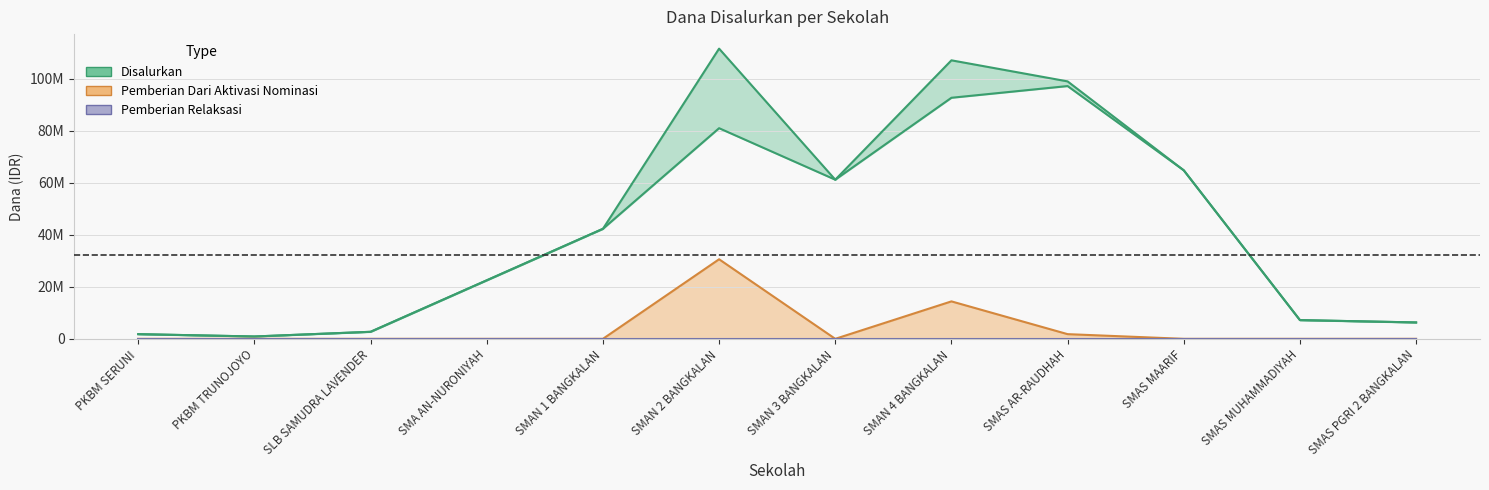

At which category does the chart reach its peak across all series?

SMAN 2 BANGKALAN